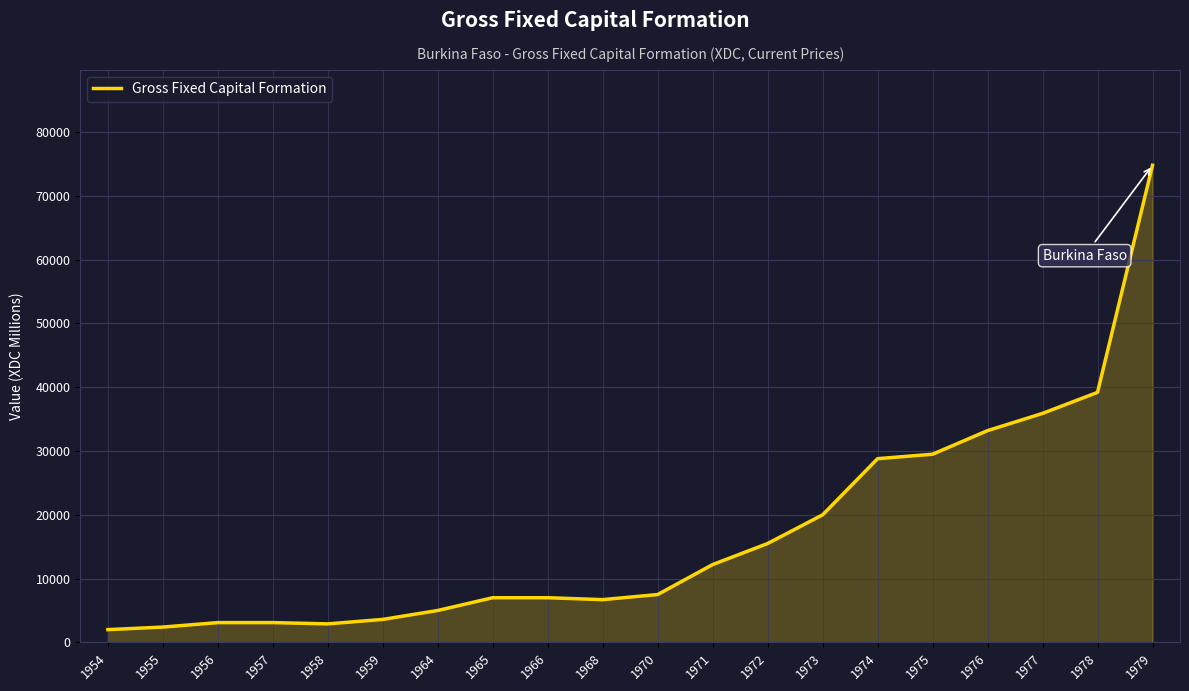

What is the sum of the values at 1977 and 1971?

48100